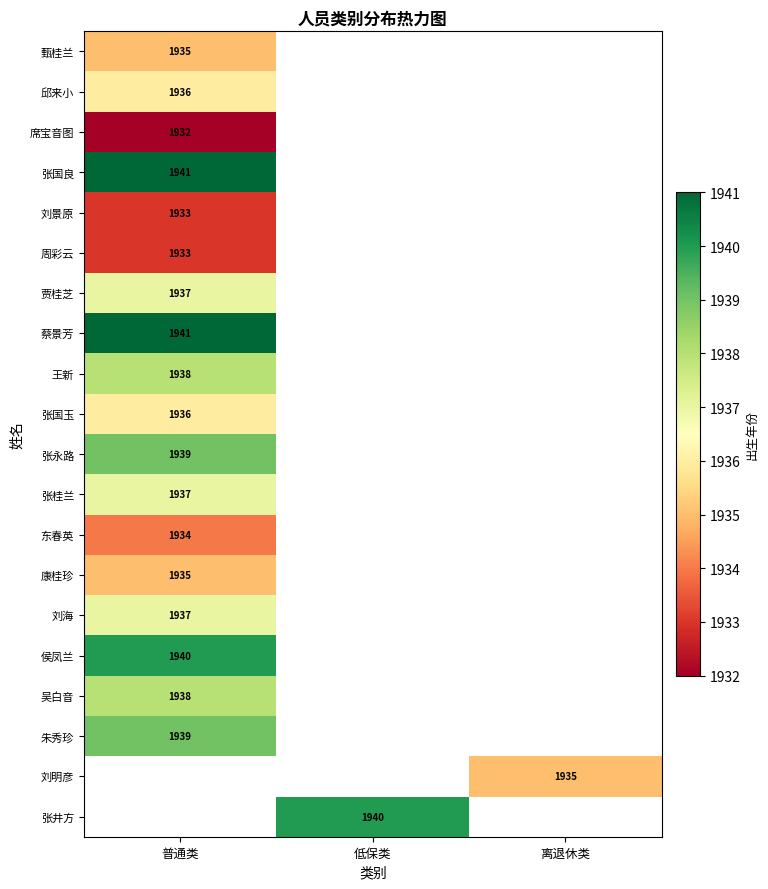

The value of 周彩云 at 普通类 is 1933. True or false?

True